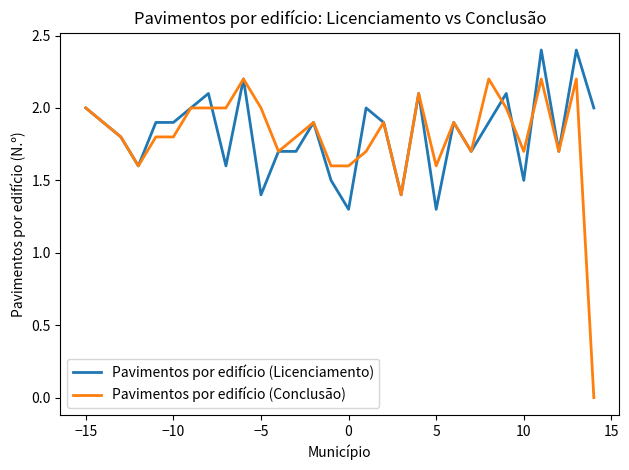

Which series has the largest range (max minus min)?

Pavimentos por edifício (Conclusão)